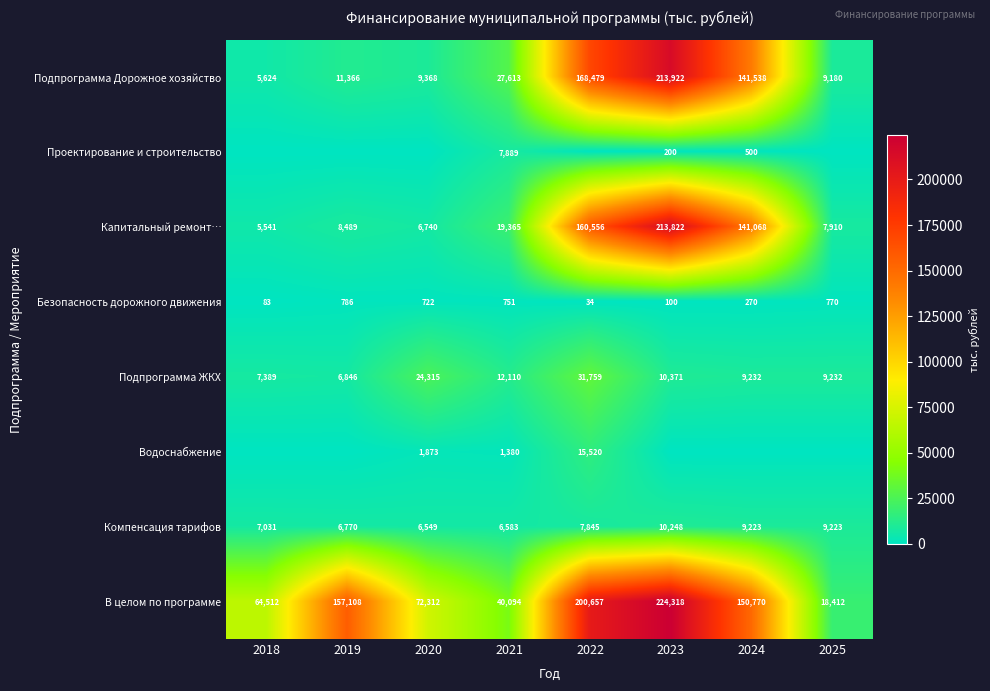

What is the average value of the Компенсация тарифов series?

7934